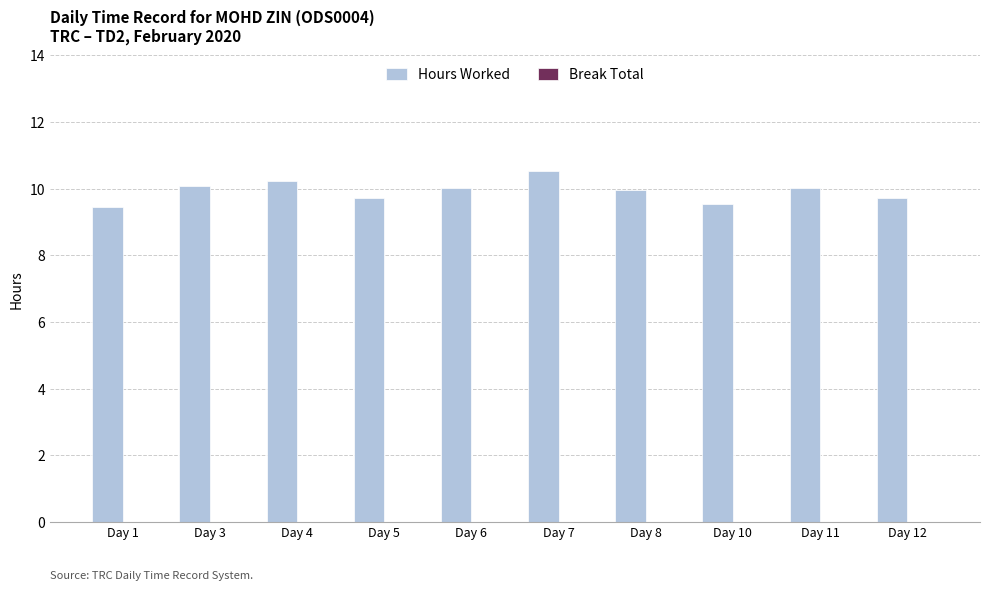

Does the chart contain any negative values?

No